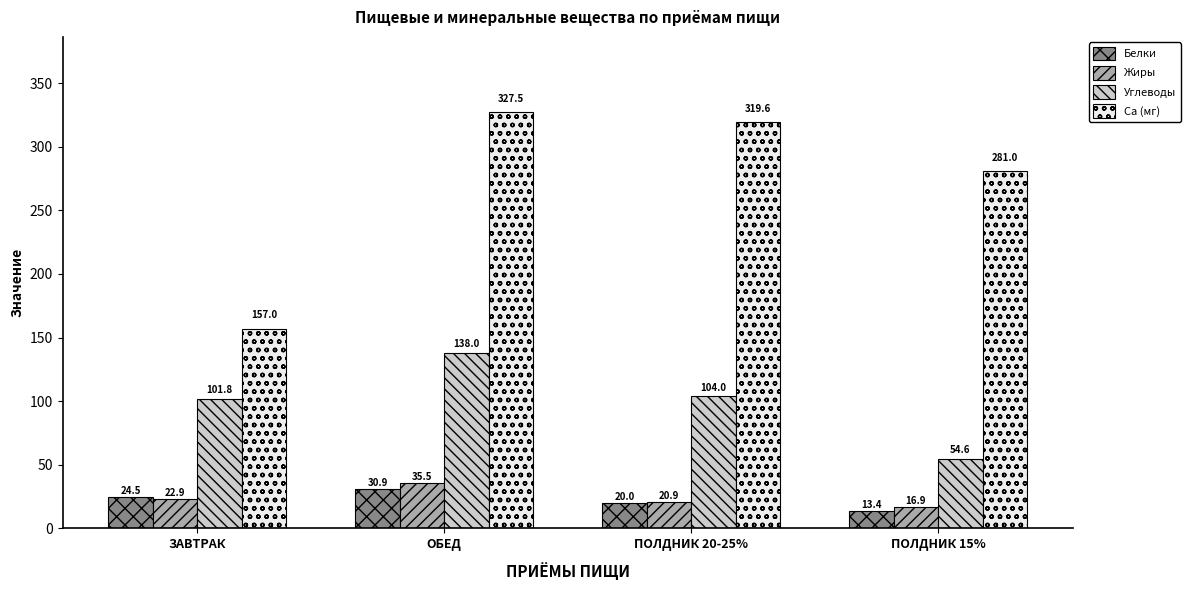

How many bars are there in total?

16